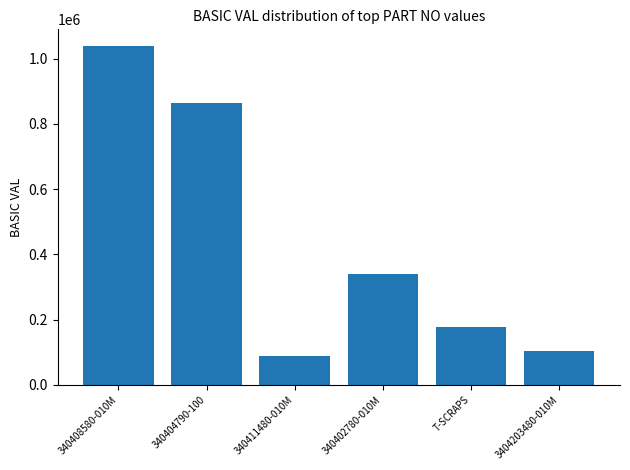

Are the bars grouped side by side (vs. stacked)?

No